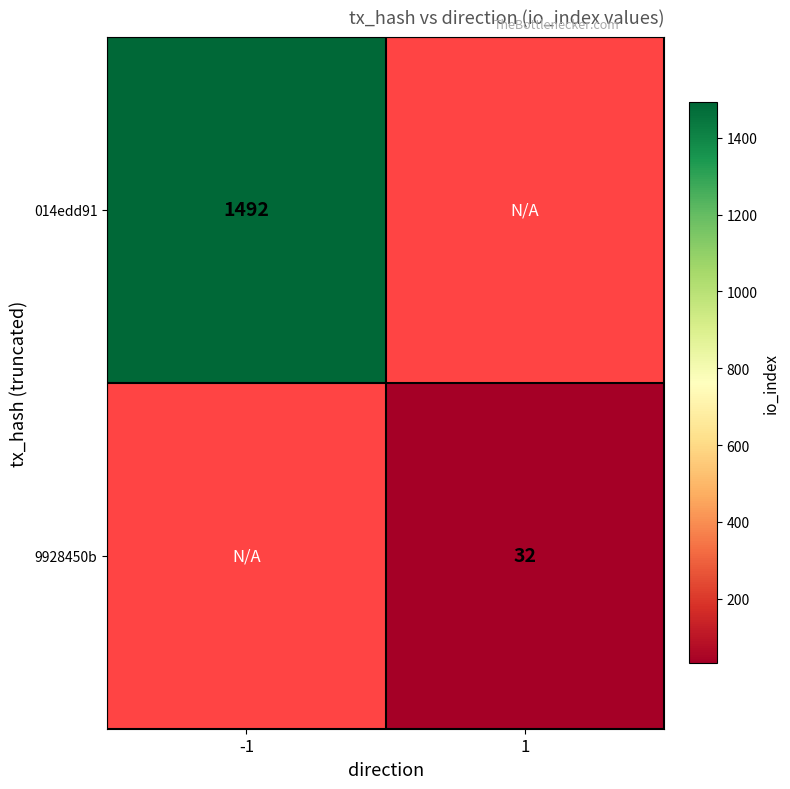

Is it true that 014edd91 equals 433 at -1?

False